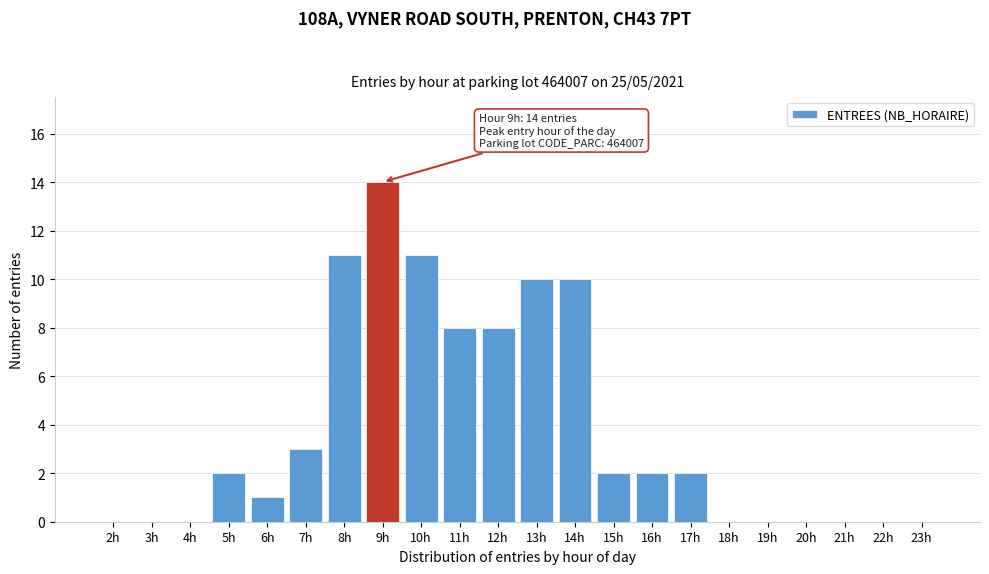

Reading right to left, what are all the values shown in this chart?

23h=0	22h=0	21h=0	20h=0	19h=0	18h=0	17h=2	16h=2	15h=2	14h=10	13h=10	12h=8	11h=8	10h=11	9h=14	8h=11	7h=3	6h=1	5h=2	4h=0	3h=0	2h=0